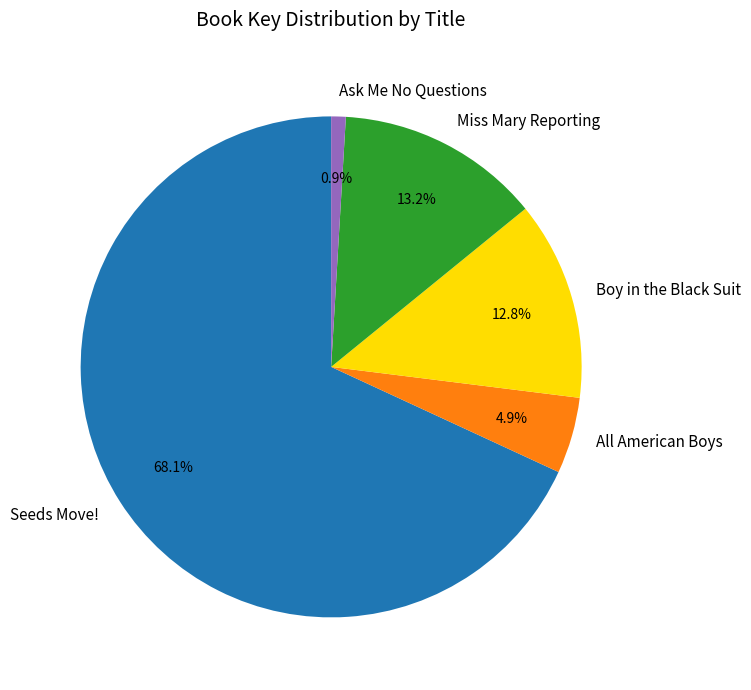

True or false: Boy in the Black Suit accounts for 26% of the total.

False